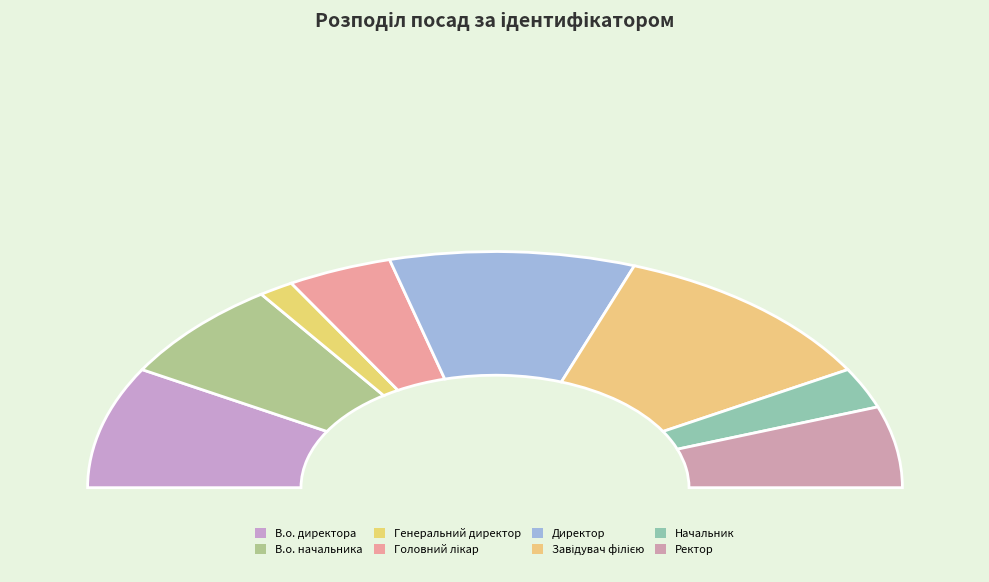

To the nearest percent, what is the difference between the Головний лікар and Начальник slice percentages?

3%